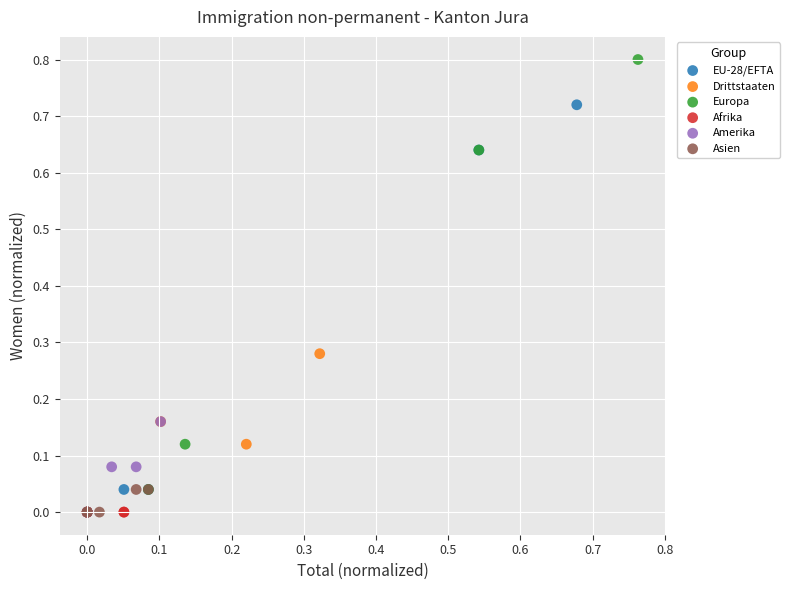

What are all the series names shown in the legend?

EU-28/EFTA, Drittstaaten, Europa, Afrika, Amerika, Asien